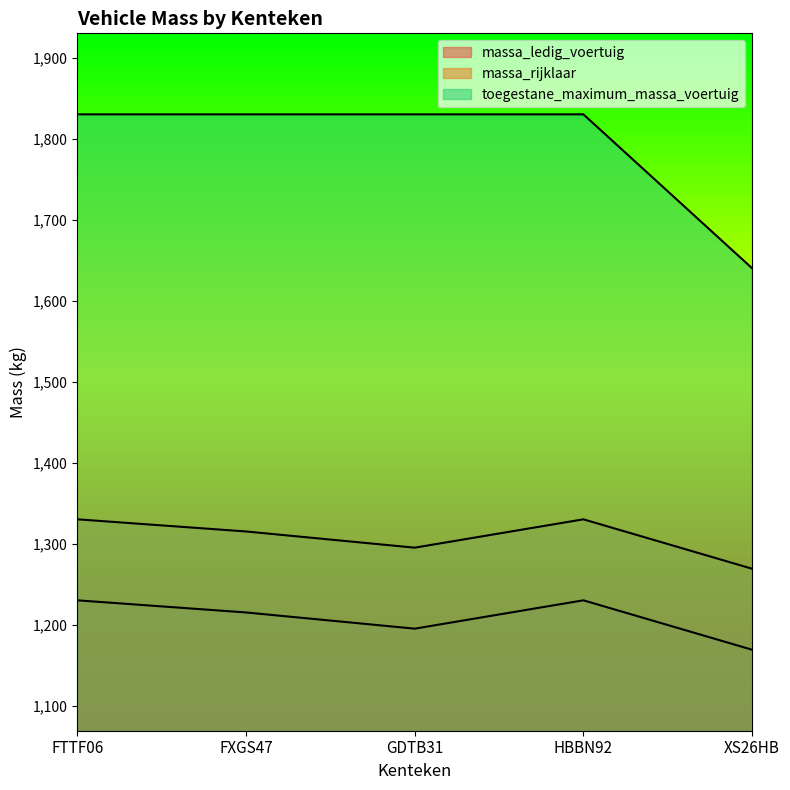

What is the sum of the massa_ledig_voertuig values at FTTF06 and HBBN92?

2460